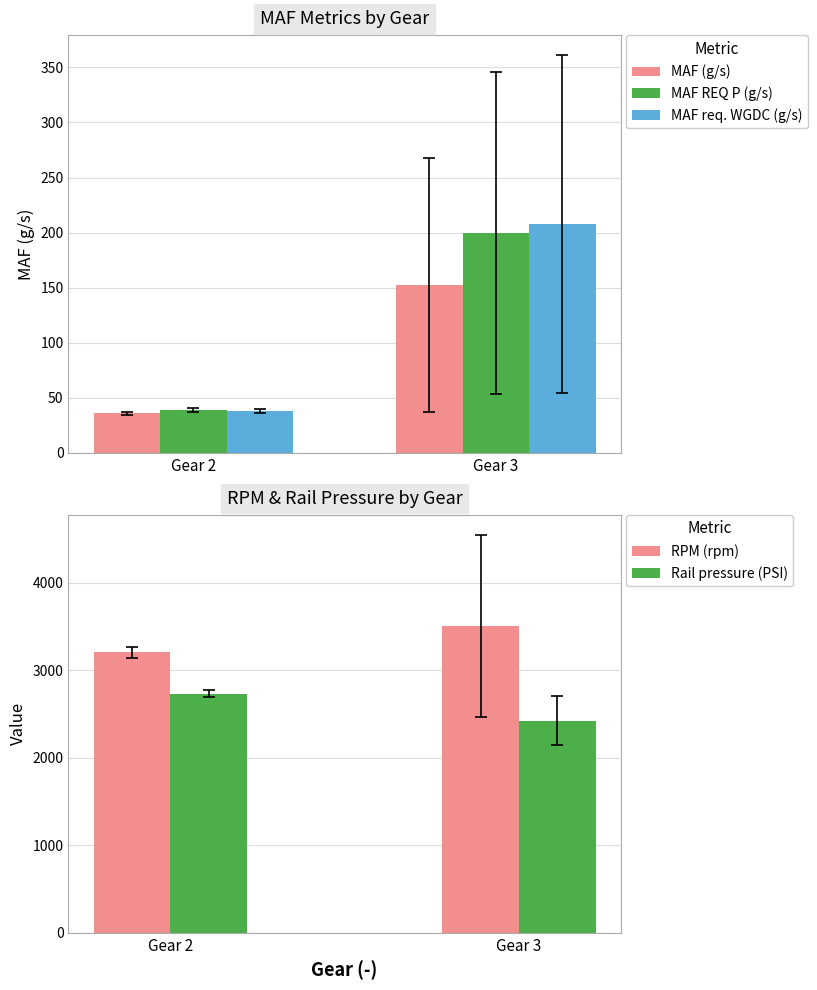

What is the value of the MAF req. WGDC (g/s) bar at the 1st from the left?

38.3